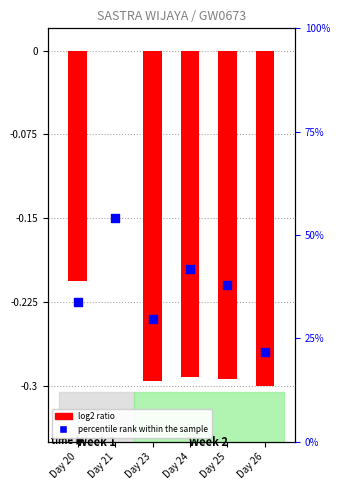

Is the value of percentile rank within the sample at Day 24 greater than the value of log2 ratio at Day 25?

Yes